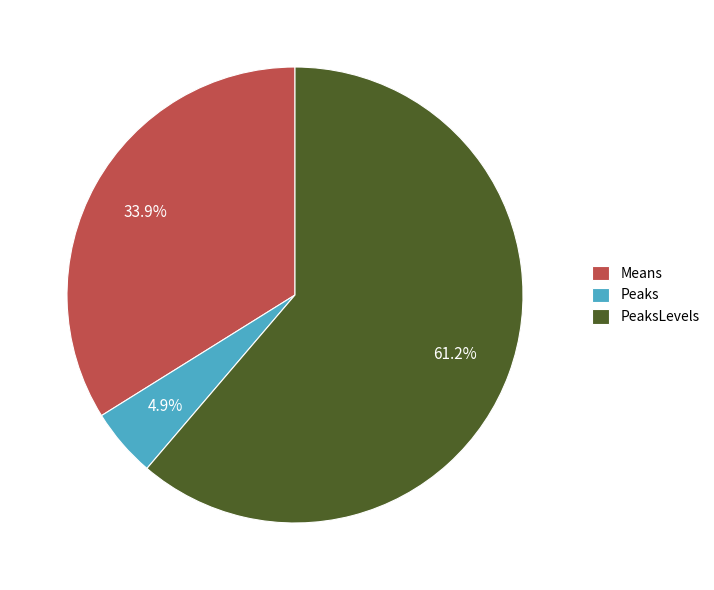

How many segments does this pie chart have?

3